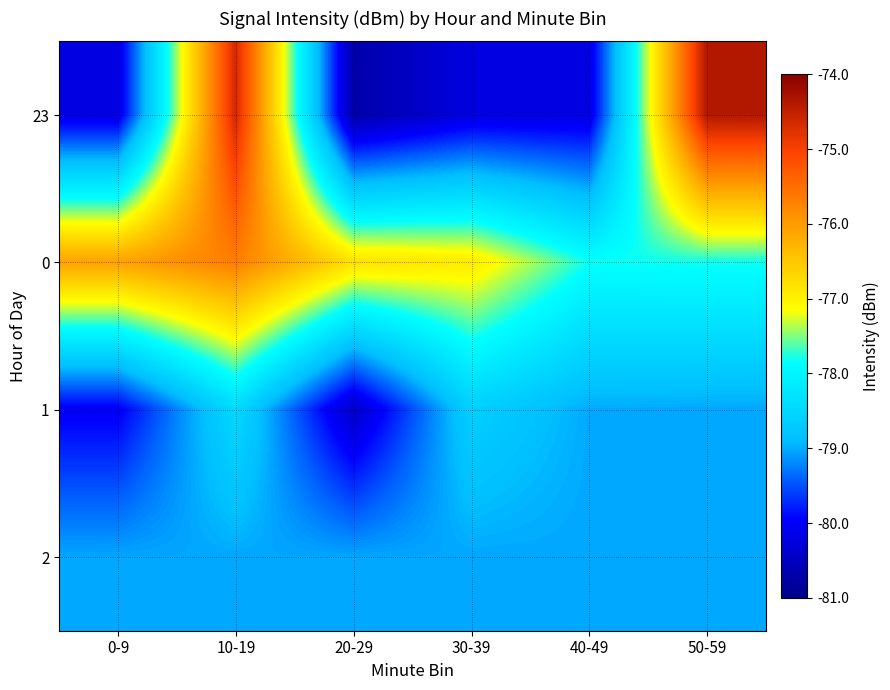

What is the total value across all series at 10-19?

-307.8